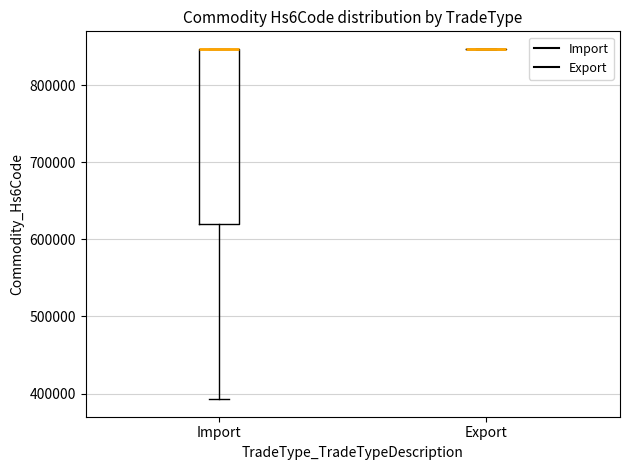

Reading left to right, read every box against the y-axis: the position of its median line, the range the box covers, and the ends of its whiskers. The values are not printed on the chart, so give them approximately, as read against the axis.

Import: median 850000 (drawn on the box's upper edge), box 620000 to 850000, whiskers 390000 to 850000
Export: box collapsed to a line at 850000, whiskers 850000 to 850000